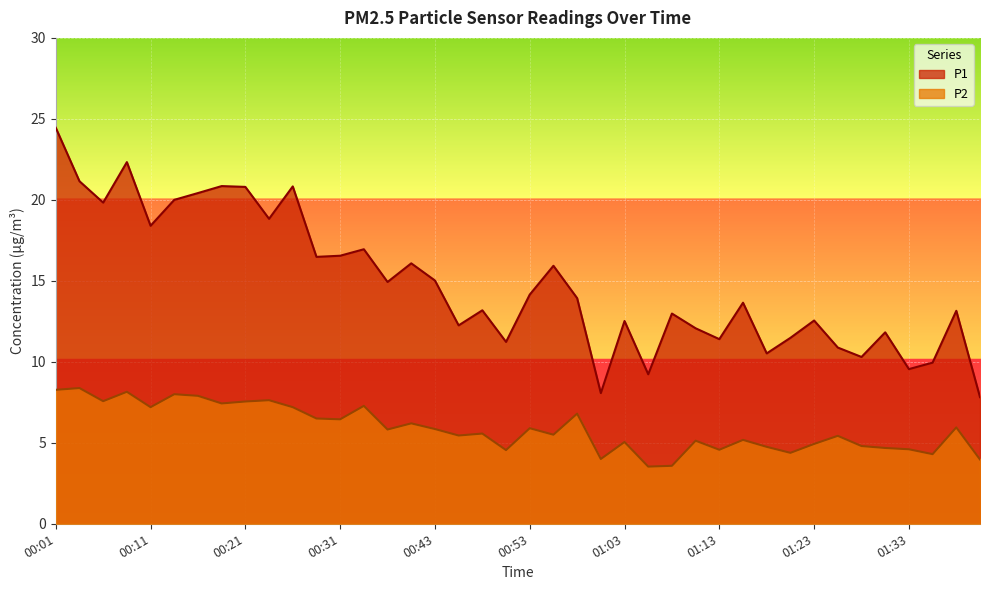

What is the label of the 23rd point from the left?

00:58